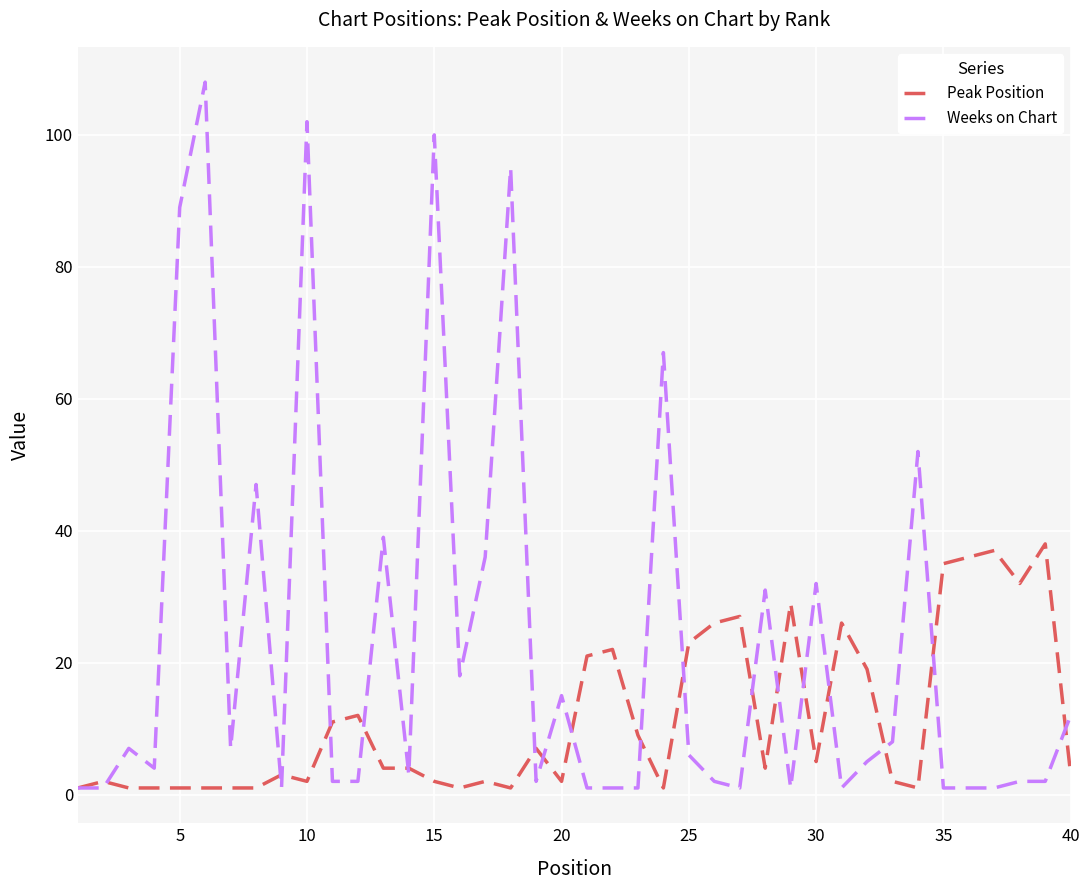

What is the maximum value shown in the chart?

108